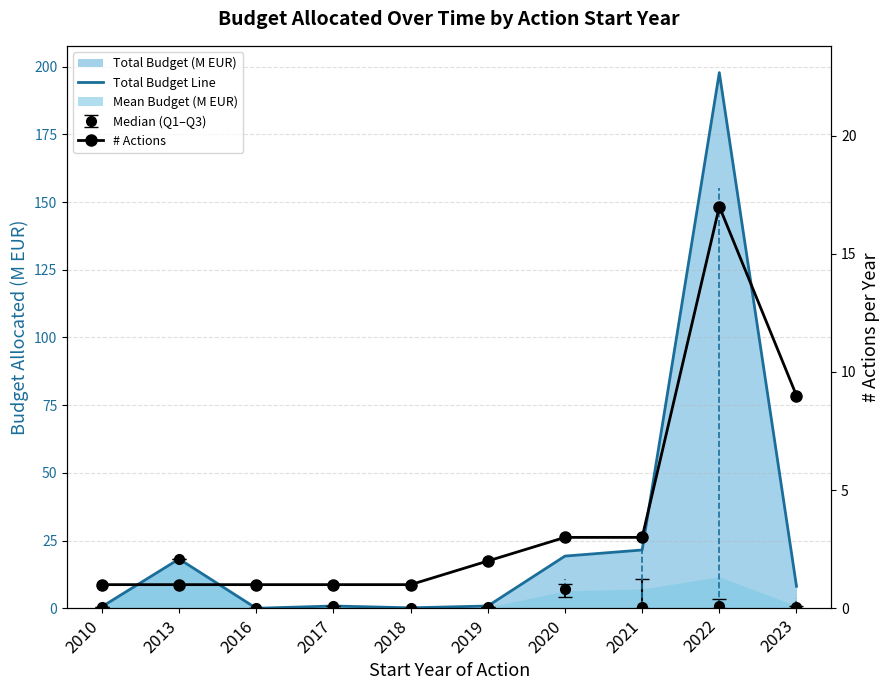

What is the spread (max minus min) of values at 2021?

18.5